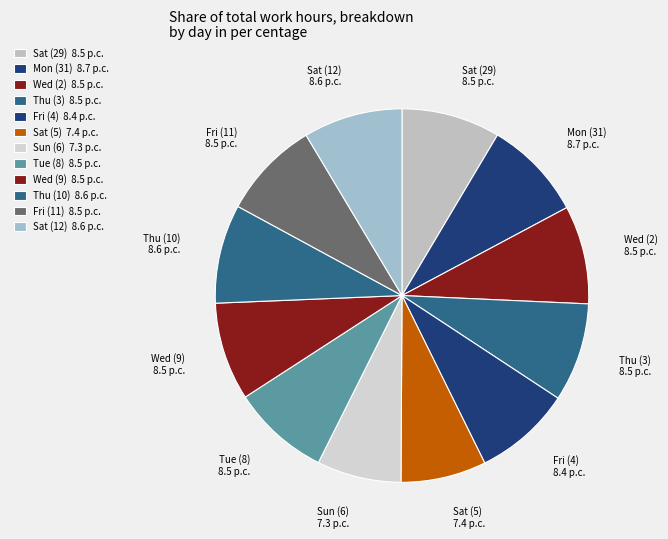

Between Thu (10) and Sun (6), which is larger?

Thu (10)